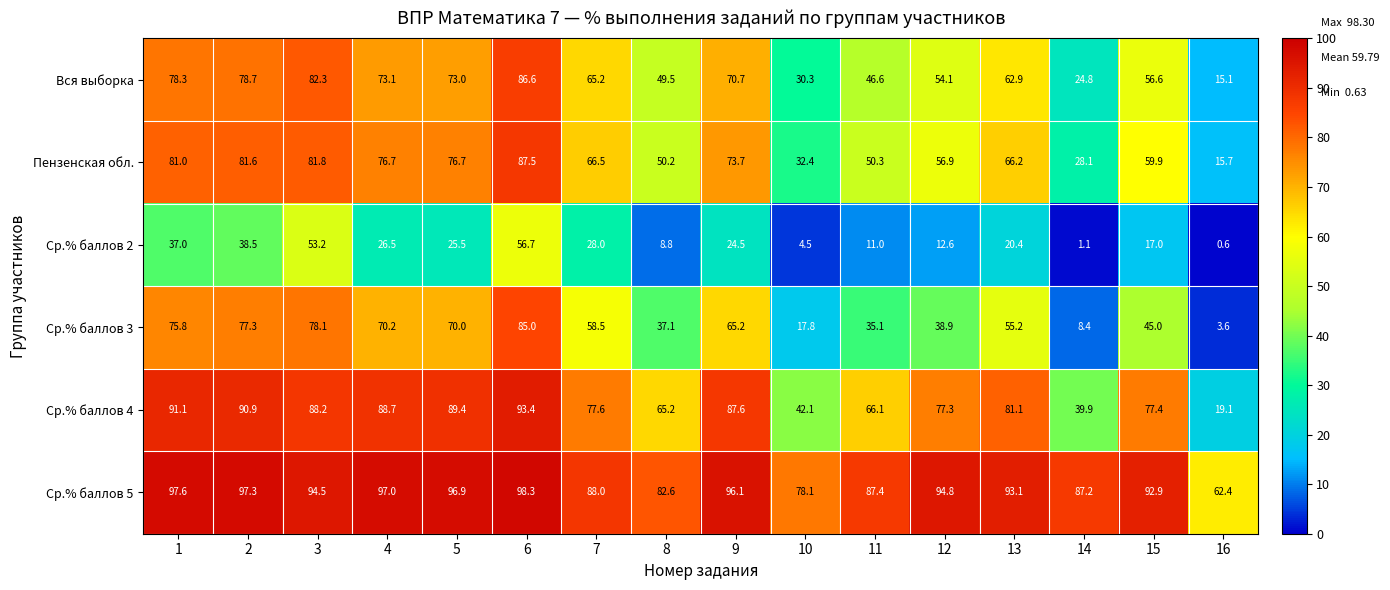

Count the number of data series in this chart.

6